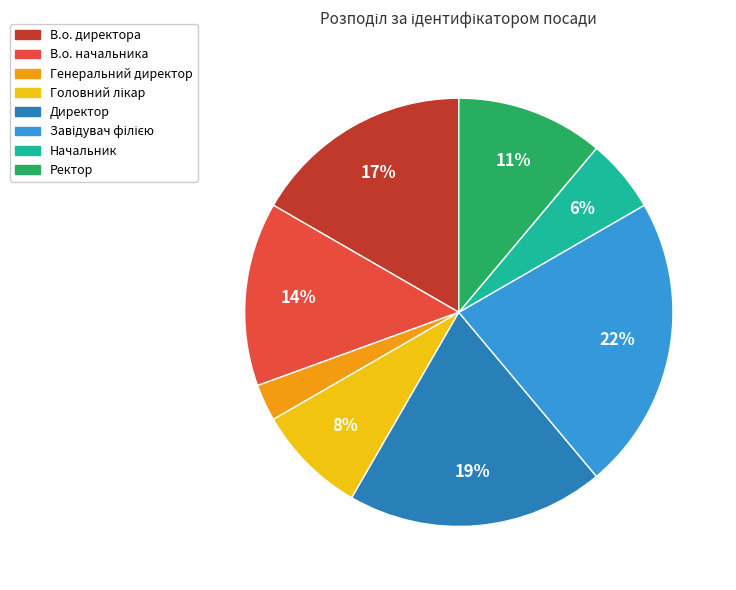

Is the sum of Ректор and Начальник greater than half?

No